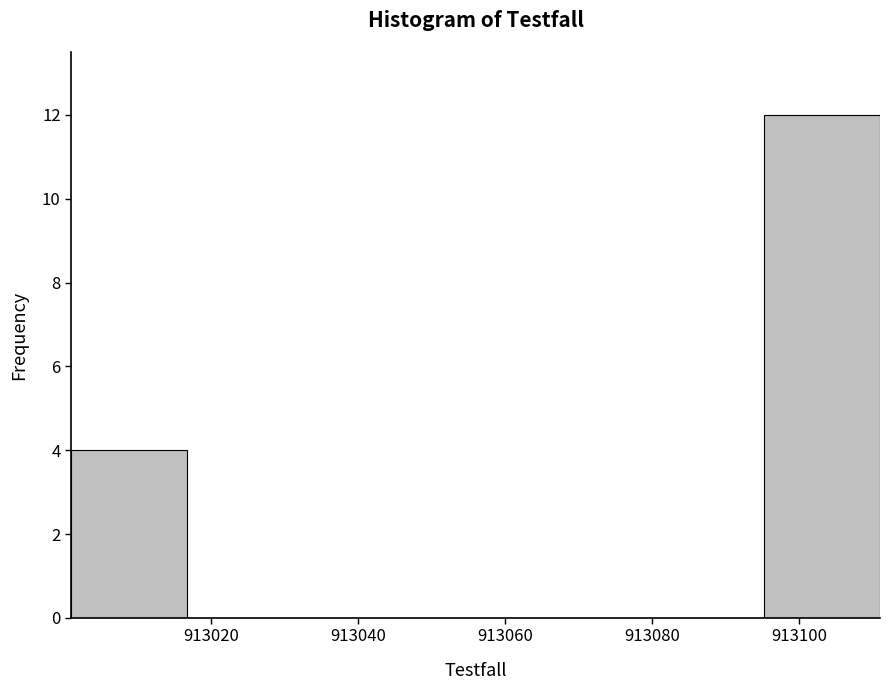

What is the height of the bar covering 913002 to 913016 on the x-axis? Neither the bar edges nor the heights are printed on the chart, so give them approximately, as read against the axes.

4